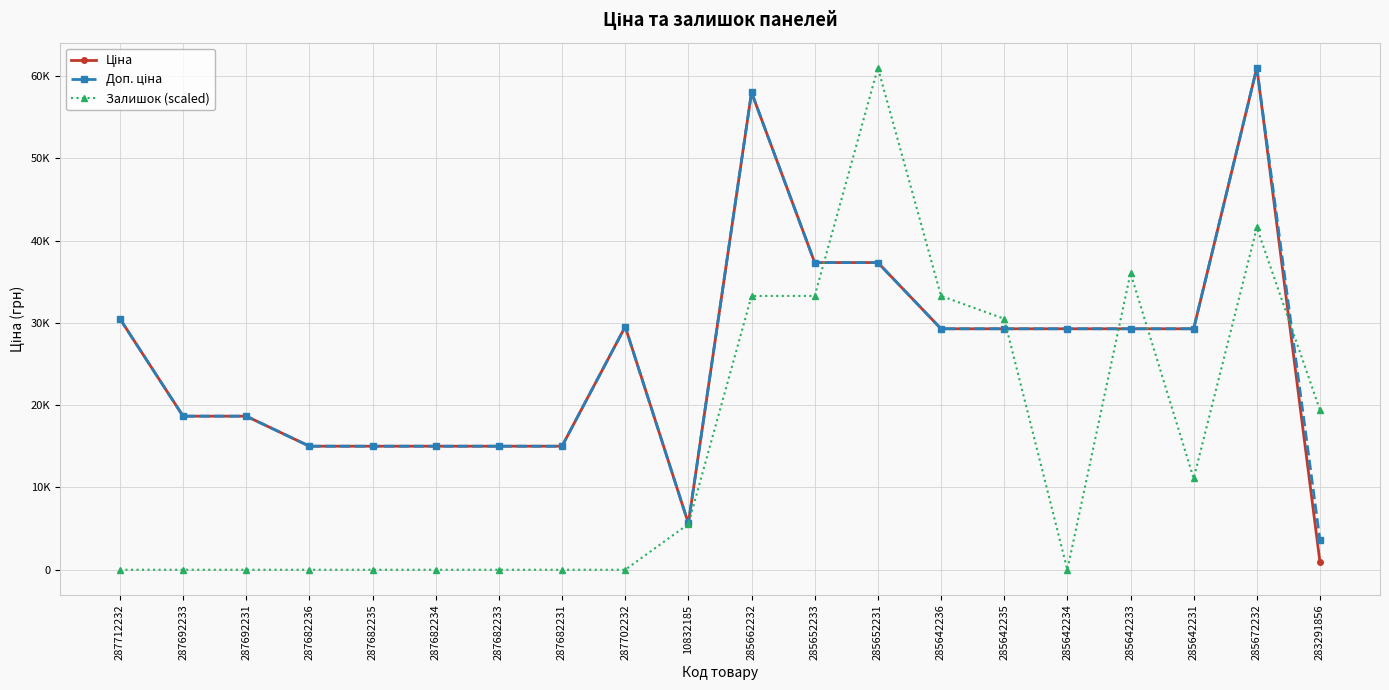

Reading left to right, transcribe all the data shown in this chart.

Ціна: 30512.3	18671.5	18671.5	15019.2	15019.2	15019.2	15019.2	15019.2	29548.9	5636.0	58037.0	37343.0	37343.0	29294.9	29294.9	29294.9	29294.9	29294.9	61024.7	889.9
Доп. ціна: 30512.3	18671.5	18671.5	15019.2	15019.2	15019.2	15019.2	15019.2	29548.9	5636.0	58037.0	37343.0	37343.0	29294.9	29294.9	29294.9	29294.9	29294.9	61024.7	3559.7
Залишок (scaled): 0.0	0.0	0.0	0.0	0.0	0.0	0.0	0.0	0.0	5547.7	33286.2	33286.2	61024.7	33286.2	30512.3	0.0	36060.0	11095.4	41607.8	19417.0